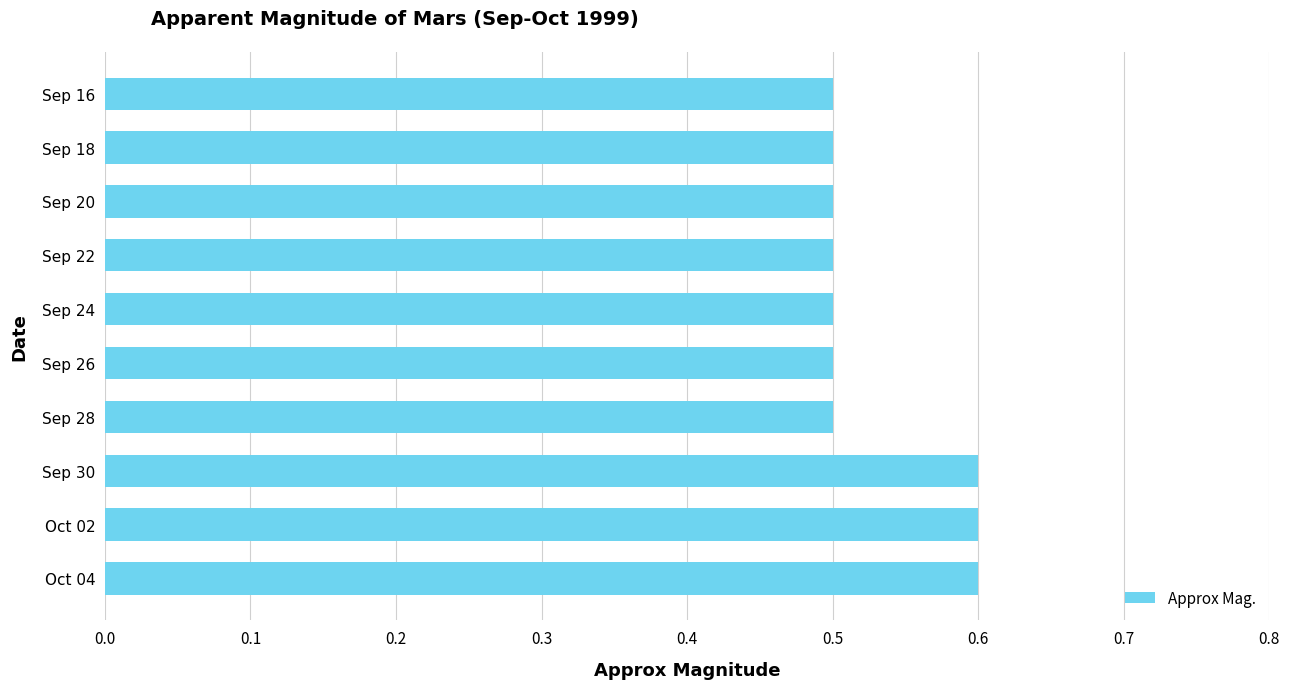

What is the smallest value displayed?

0.5